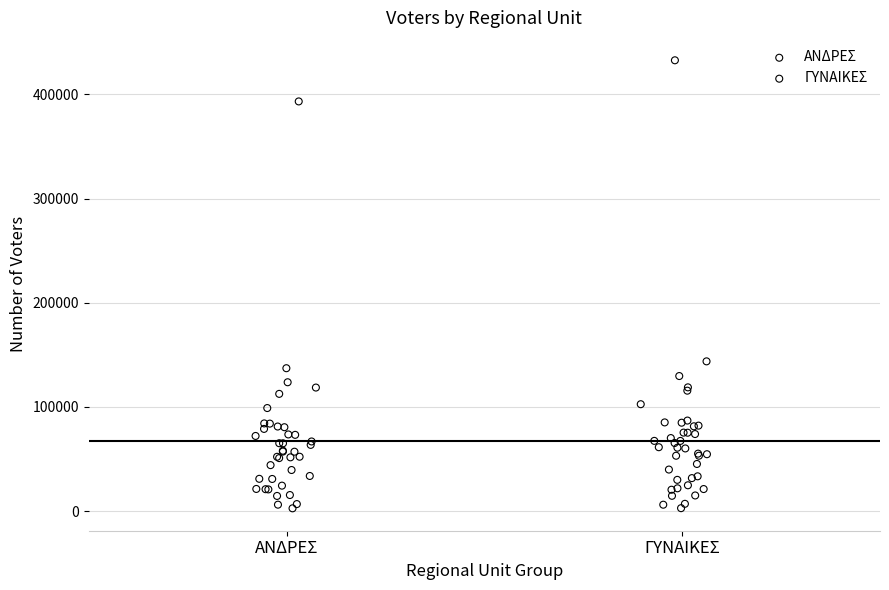

Which series has the widest spread of Y values?

ΓΥΝΑΙΚΕΣ